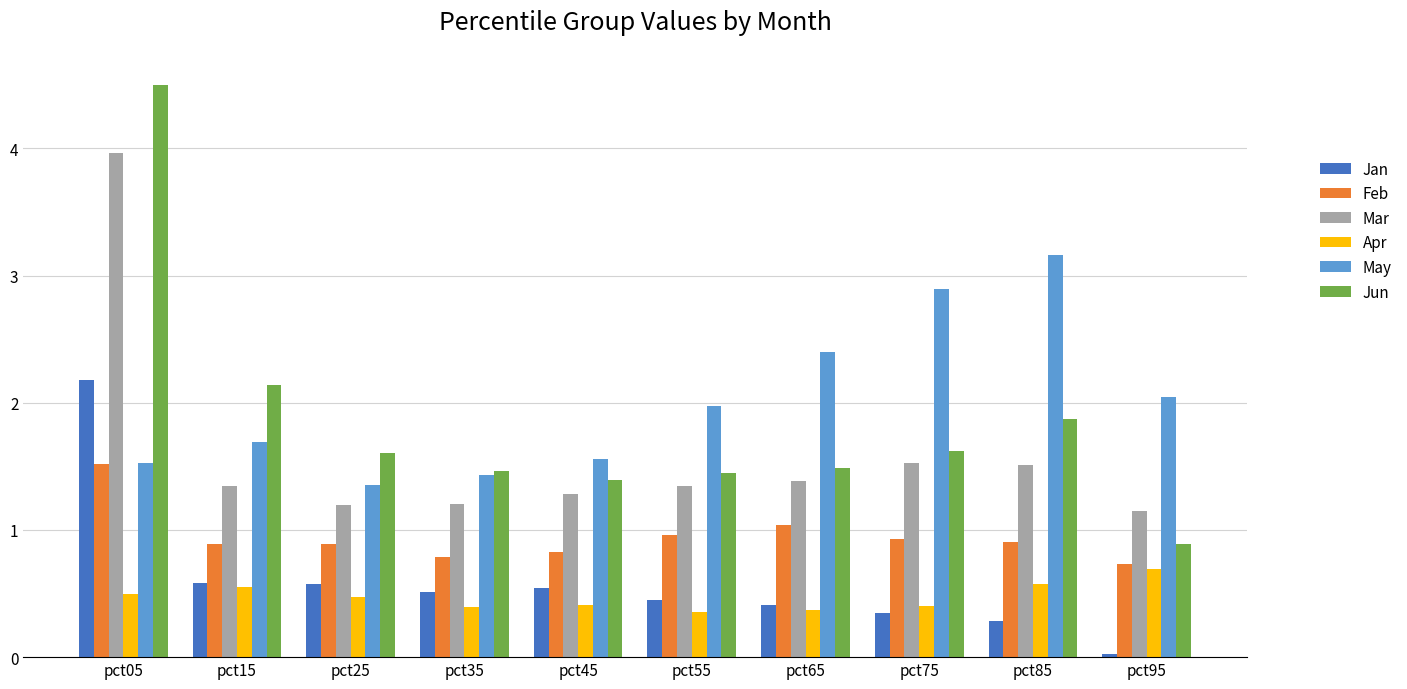

What is the difference between the highest and lowest values at pct55?

1.6